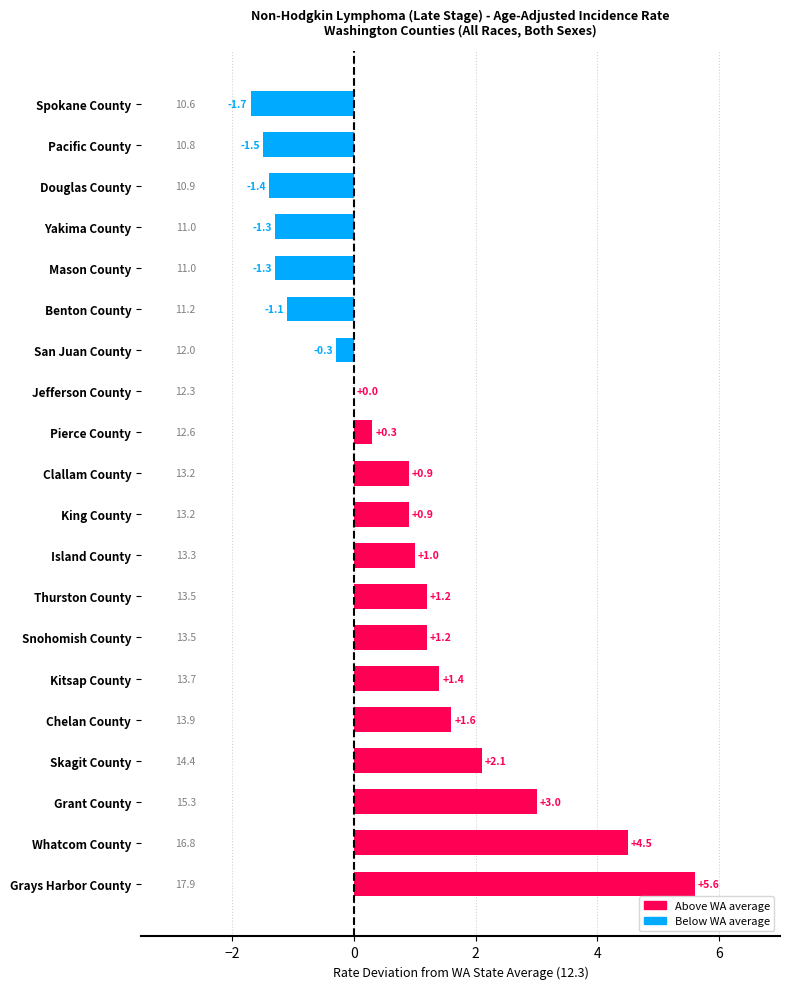

The value at Whatcom County is 7.6. True or false?

False